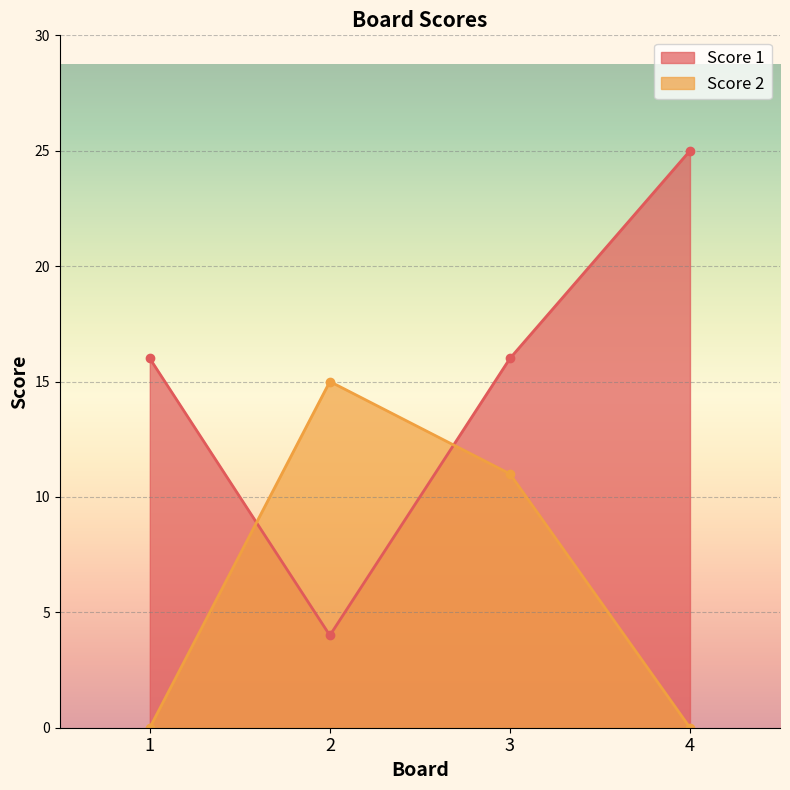

What is the difference between the maximum and minimum values in the Score 1 series?

21